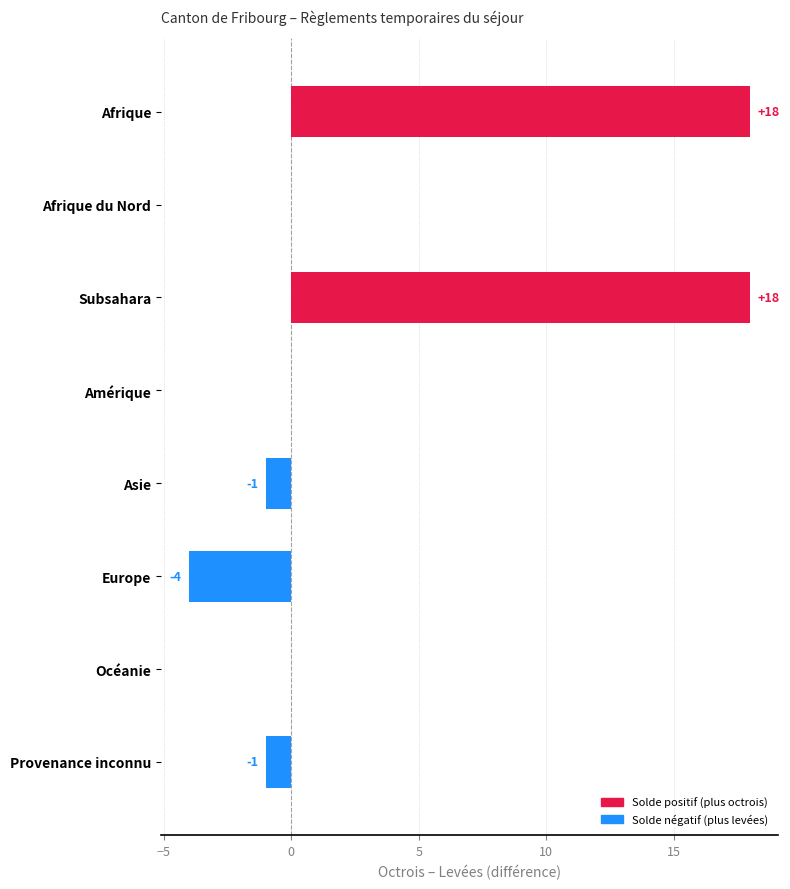

Which has a higher value, Europe or Asie?

Asie